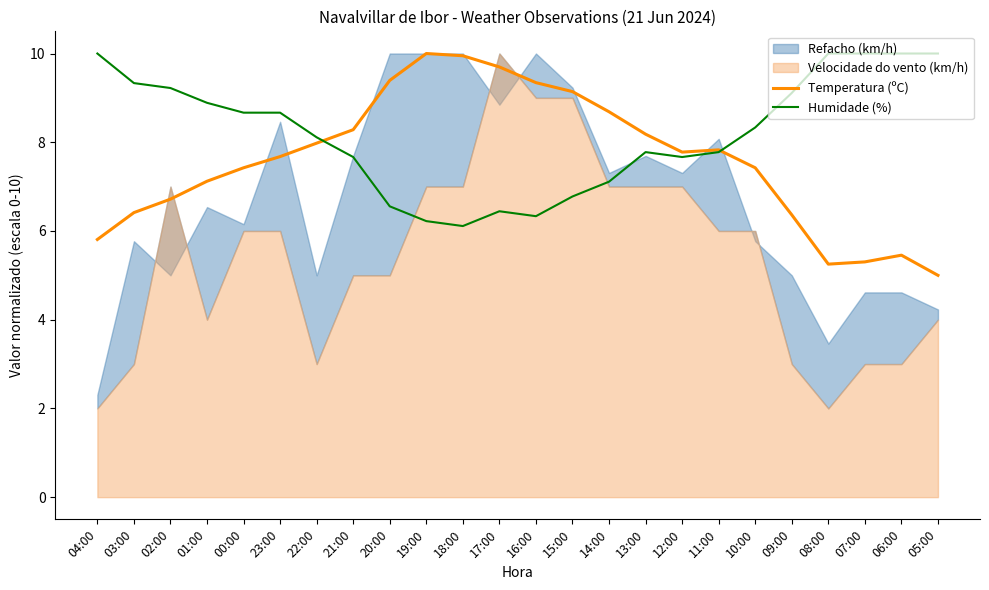

What is the sum of all Temperatura (ºC) values?

182.2